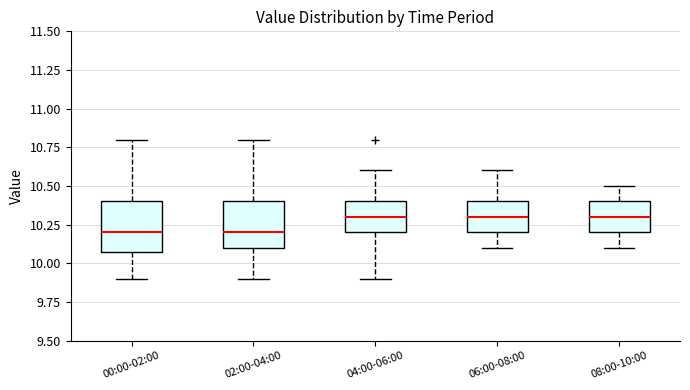

Reading left to right, transcribe this box plot: for each box, give where its median line is, the range the box spans, and where its two whiskers end, as read against the y-axis. The values are not printed on the chart, so give them approximately, as read against the axis.

00:00-02:00: median 10.2, box 10.1 to 10.4, whiskers 9.9 to 10.8
02:00-04:00: median 10.2, box 10.1 to 10.4, whiskers 9.9 to 10.8
04:00-06:00: median 10.3, box 10.2 to 10.4, whiskers 9.9 to 10.6
06:00-08:00: median 10.3, box 10.2 to 10.4, whiskers 10.1 to 10.6
08:00-10:00: median 10.3, box 10.2 to 10.4, whiskers 10.1 to 10.5